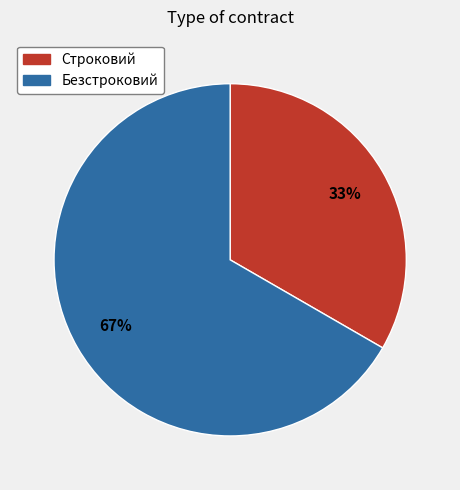

Is it true that Строковий is 33% of the pie?

True